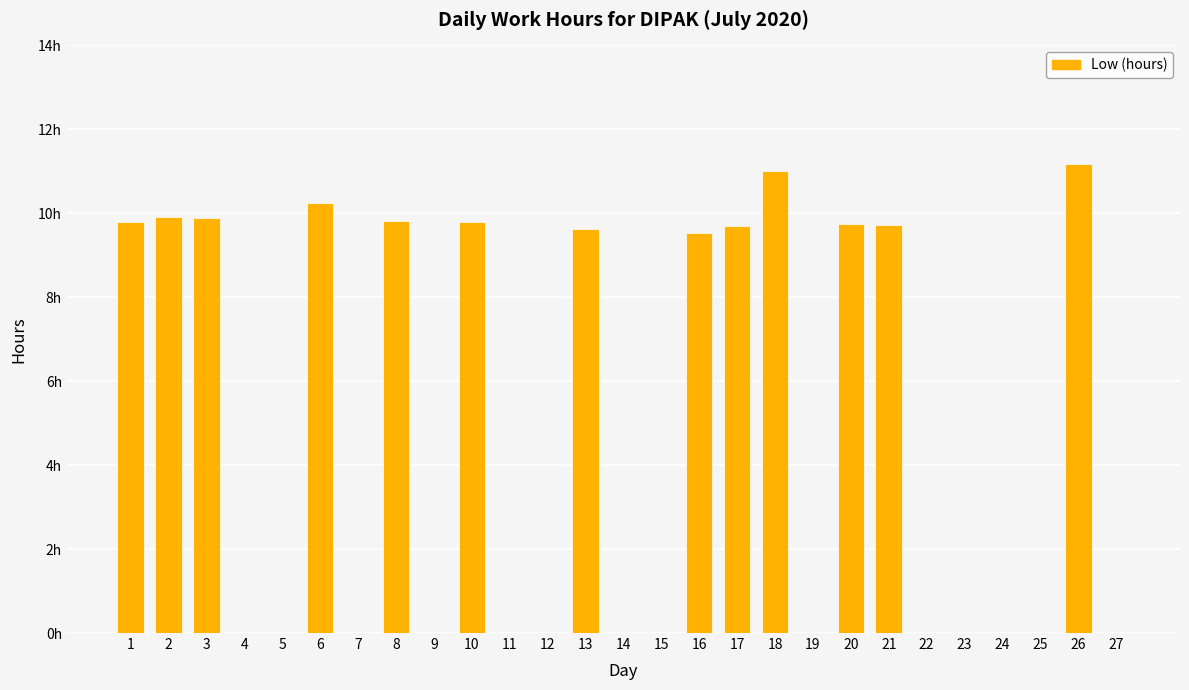

Is it true that the value at 17 is 9.7?

True